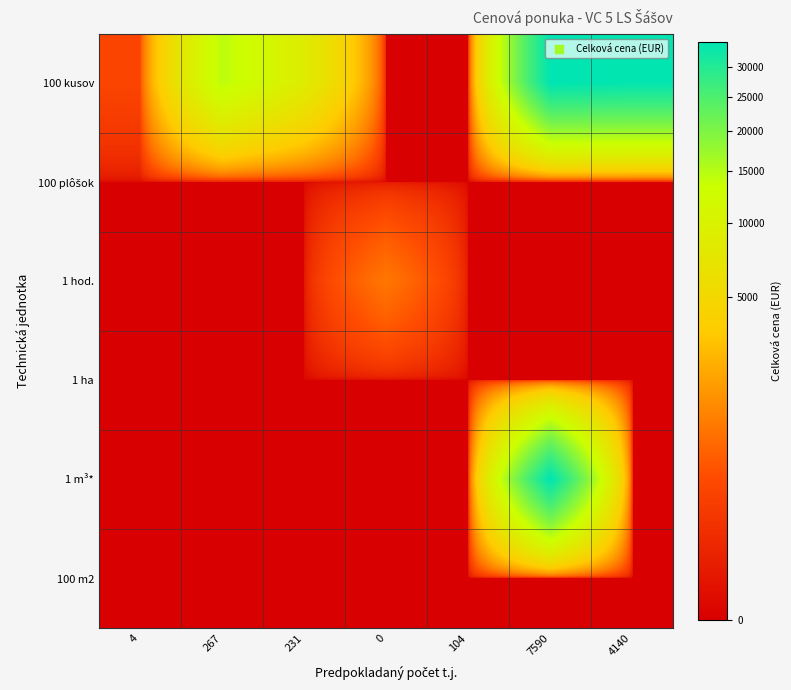

List the series in order of their peak value, lowest first.

100 plôšok, 1 ha, 100 m2, 1 hod., 100 kusov, 1 m³*